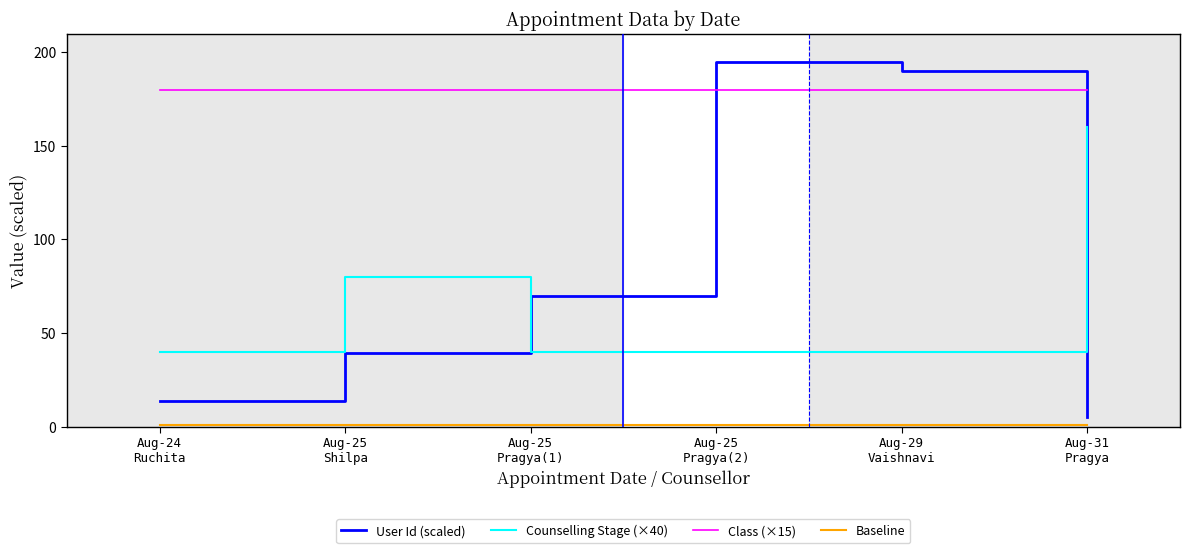

Which series has the widest spread of values?

User Id (scaled)